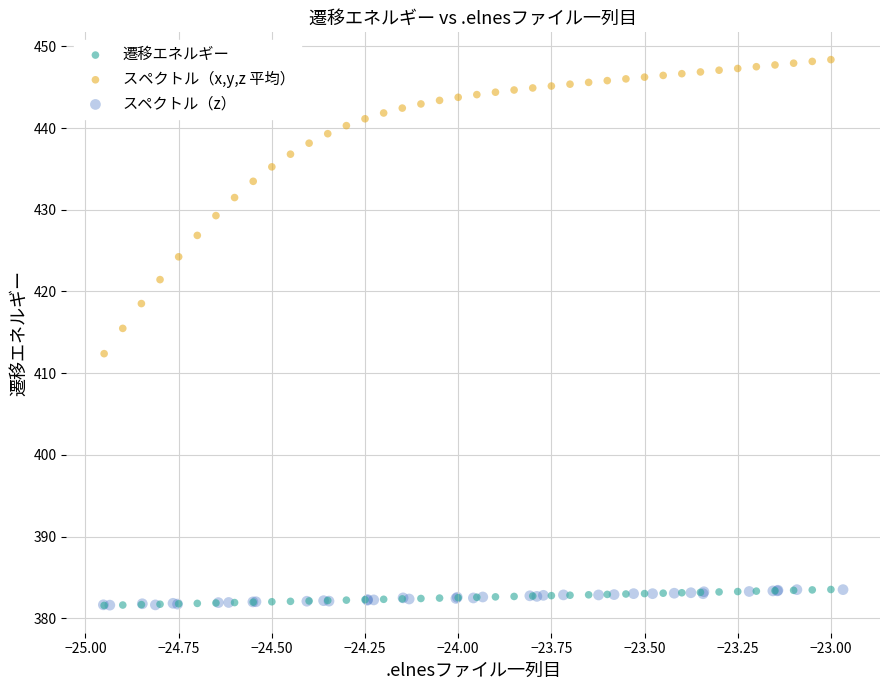

Which series has the widest spread of Y values?

スペクトル（x,y,z 平均）